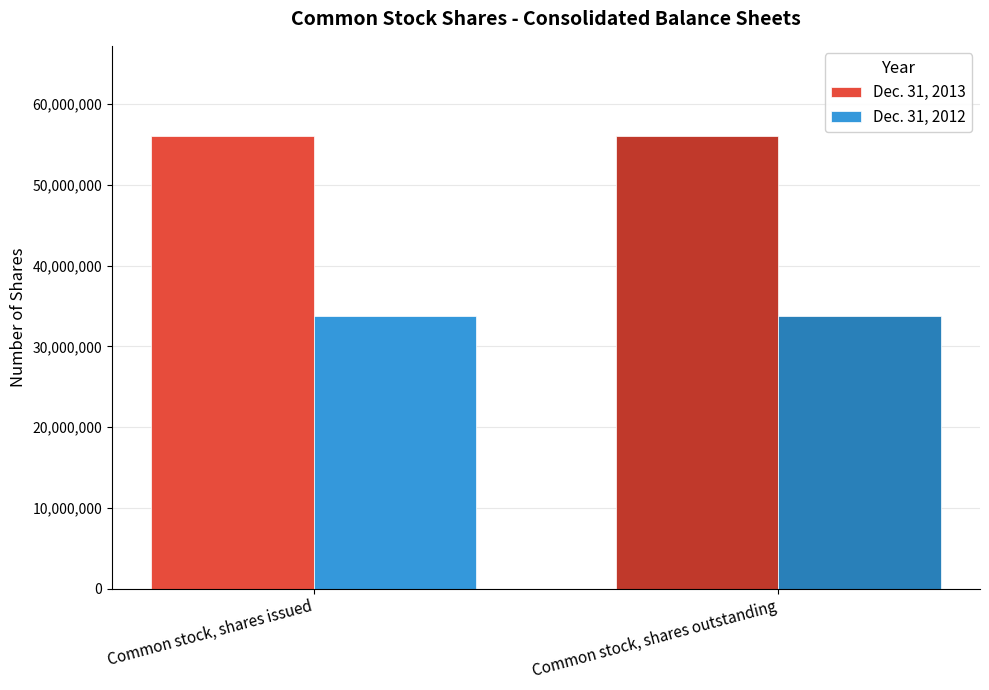

What is the lowest value of the Dec. 31, 2013 series?

56030473